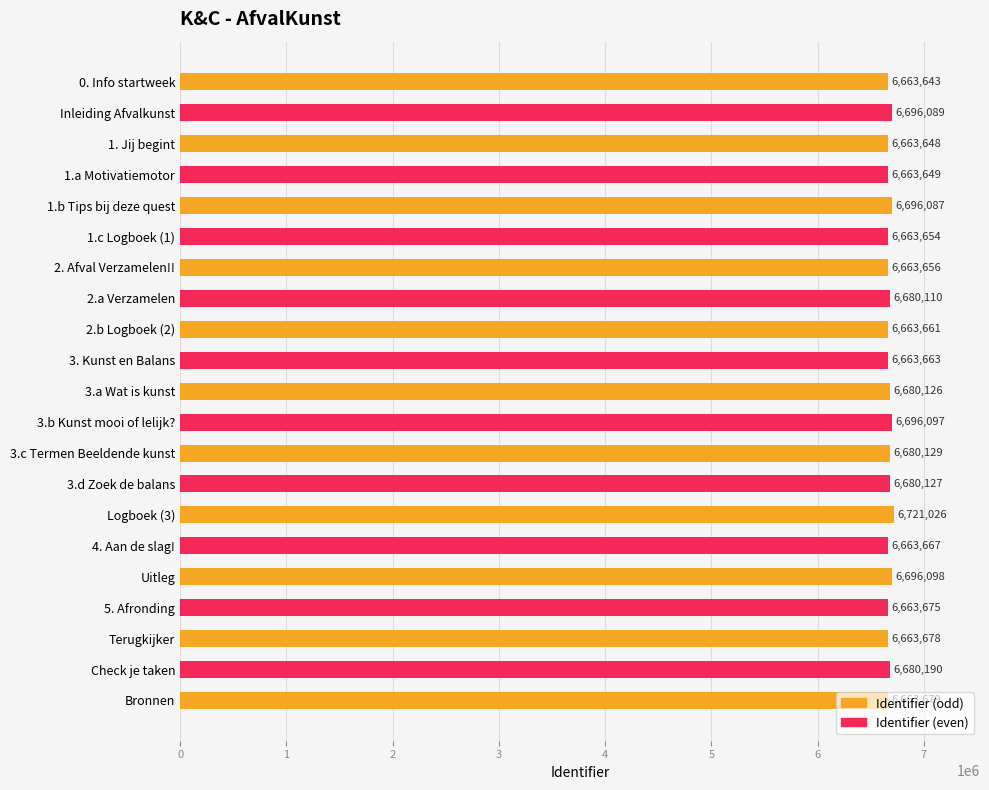

Approximately how many times larger is the value at 2.a Verzamelen compared to Bronnen?

1.0